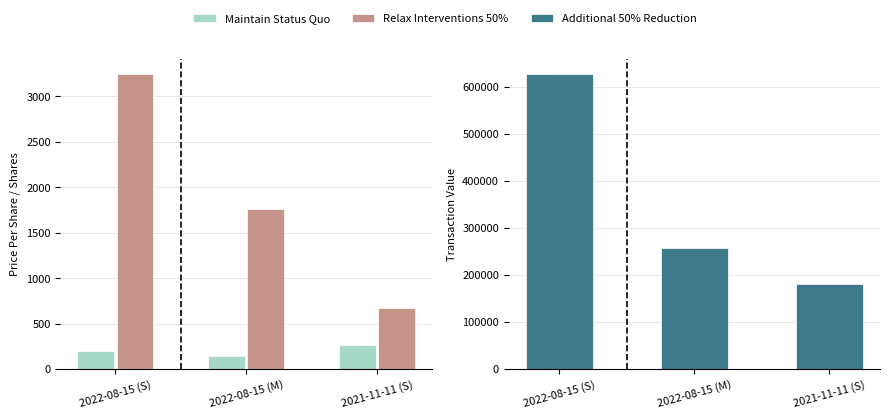

At how many categories does at least one series exceed 546338?

1